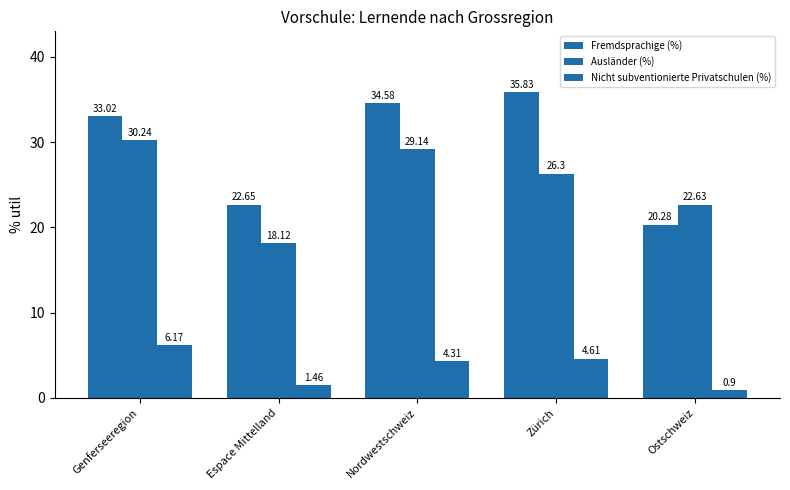

What is the maximum value shown in the chart?

35.8